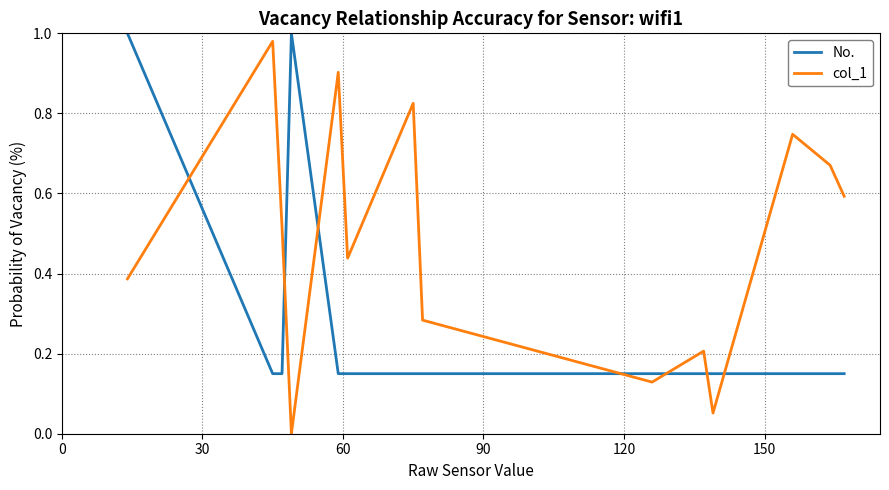

What is the difference between the second highest and second lowest values in the col_1 series?

0.9